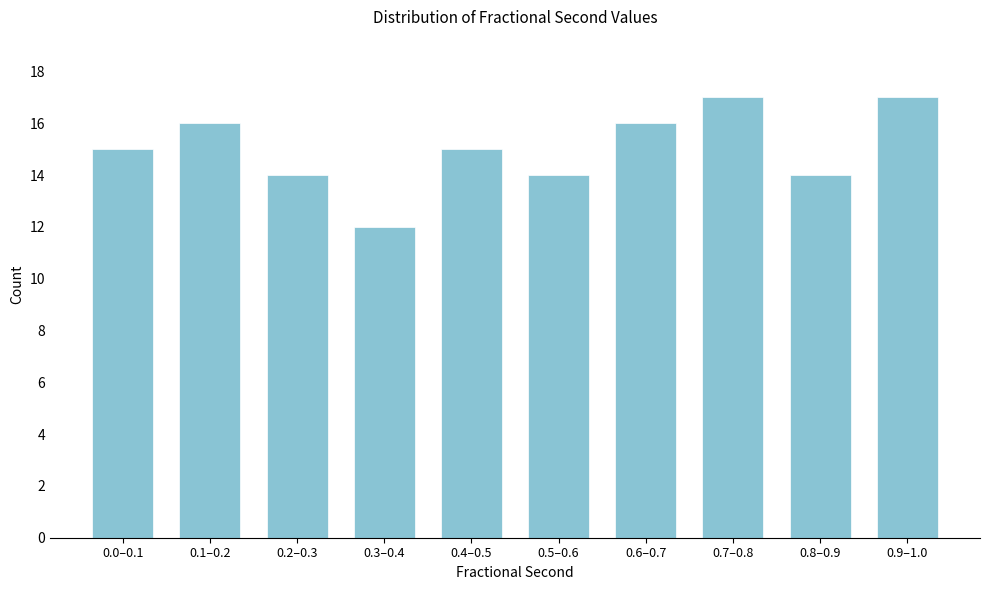

Reading left to right, transcribe all the data shown in this chart.

15	16	14	12	15	14	16	17	14	17